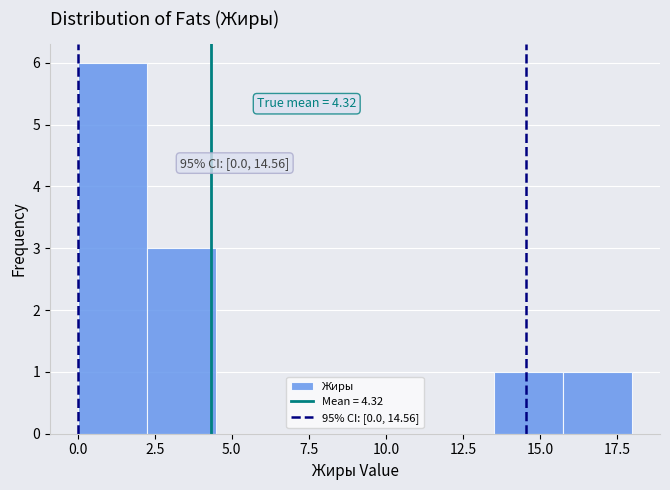

Over which range of the x-axis is the bar tallest?

0.00 to 2.25